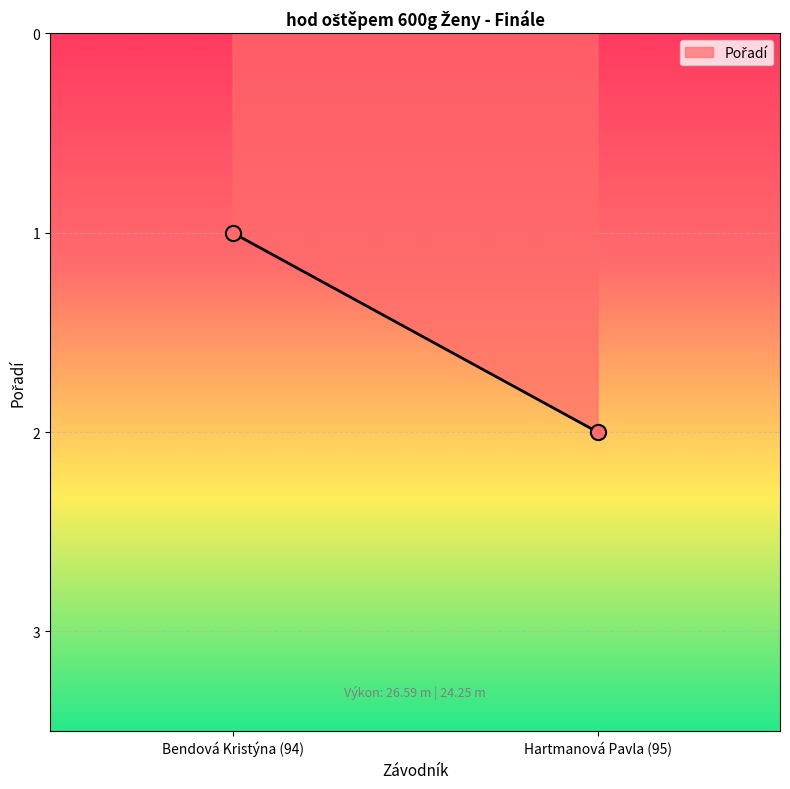

How many points are shown in the scatter plot?

2